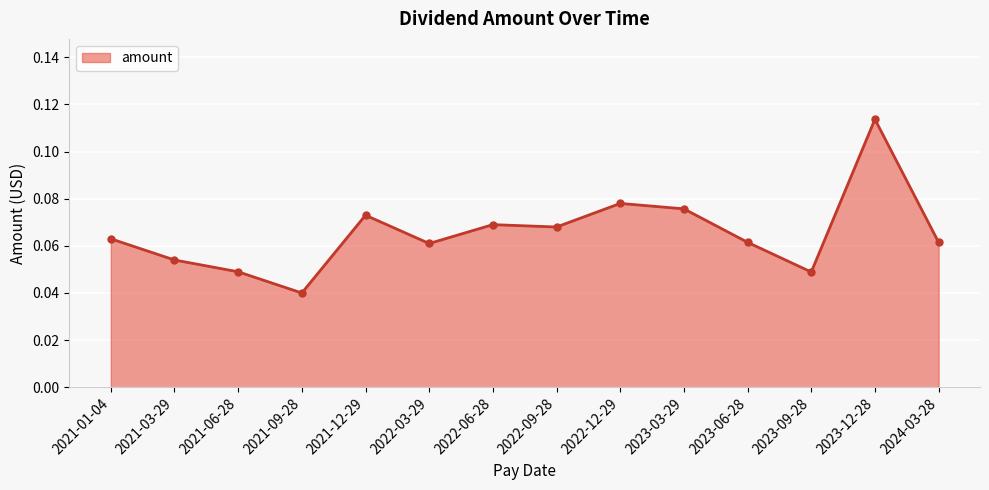

Count the number of data series in this chart.

1